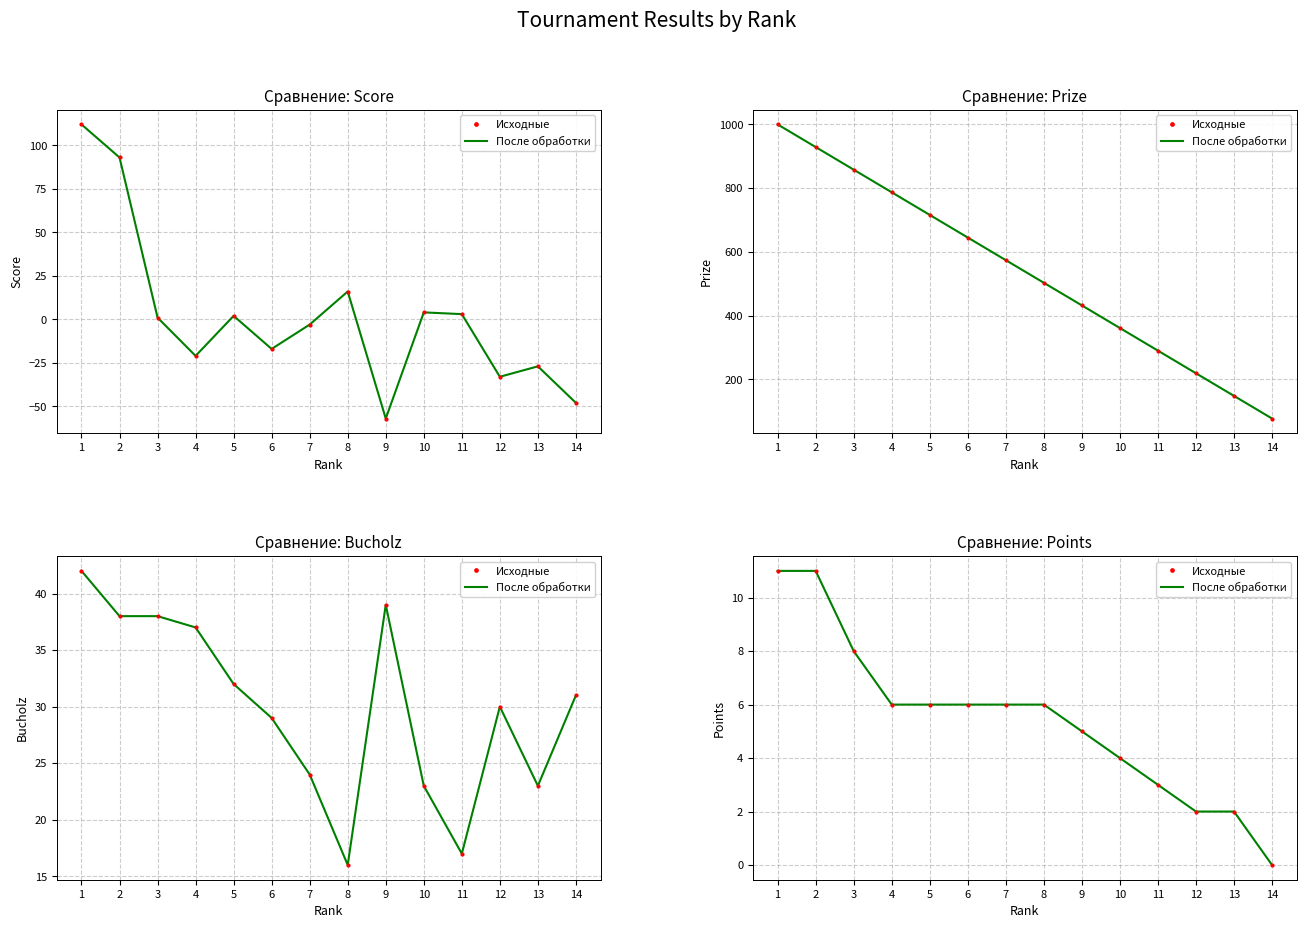

At which category is the sum across all series the highest?

1